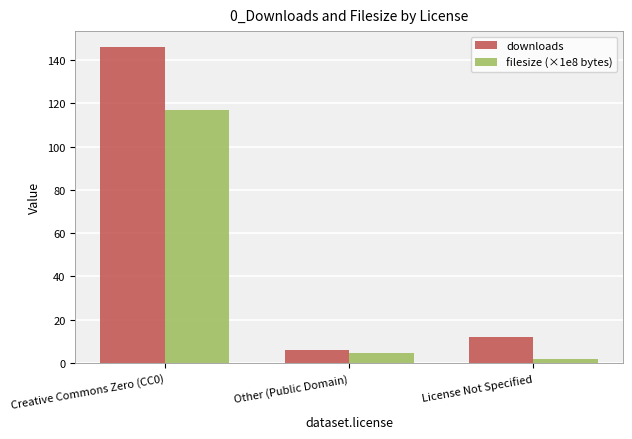

Where does the downloads series first go above 12?

Creative Commons Zero (CC0)